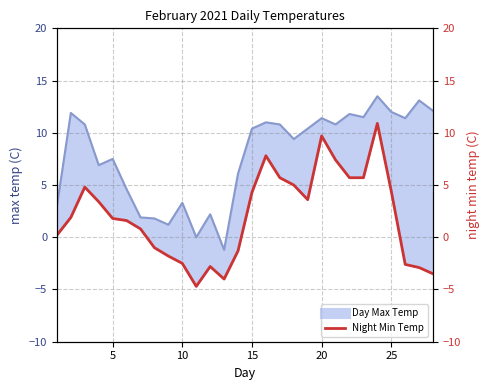

What is the average value?

2.1